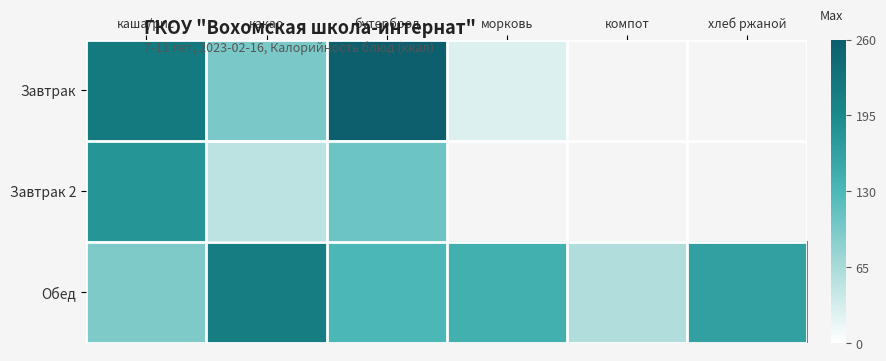

What is the difference between the maximum and minimum values in the Обед series?

155.0